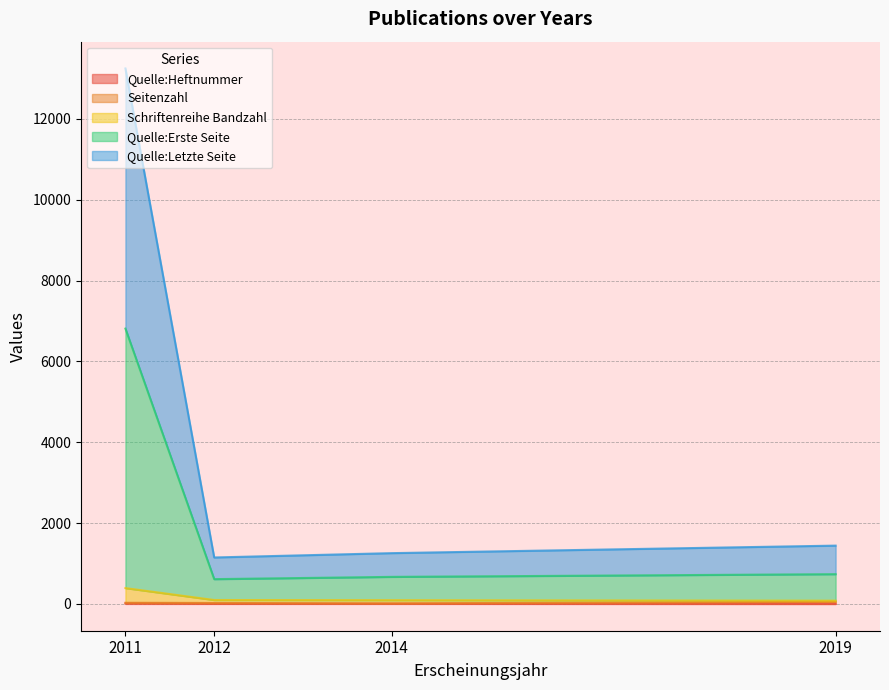

True or false: Quelle:Heftnummer has more than 1 points higher than both neighbors.

False